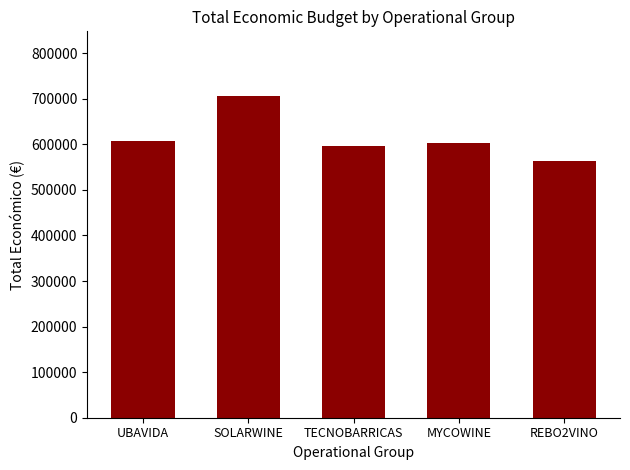

Reading left to right, what are all the values shown in this chart?

UBAVIDA=607342.0	SOLARWINE=706697.0	TECNOBARRICAS=596384.0	MYCOWINE=602295.4	REBO2VINO=563721.0